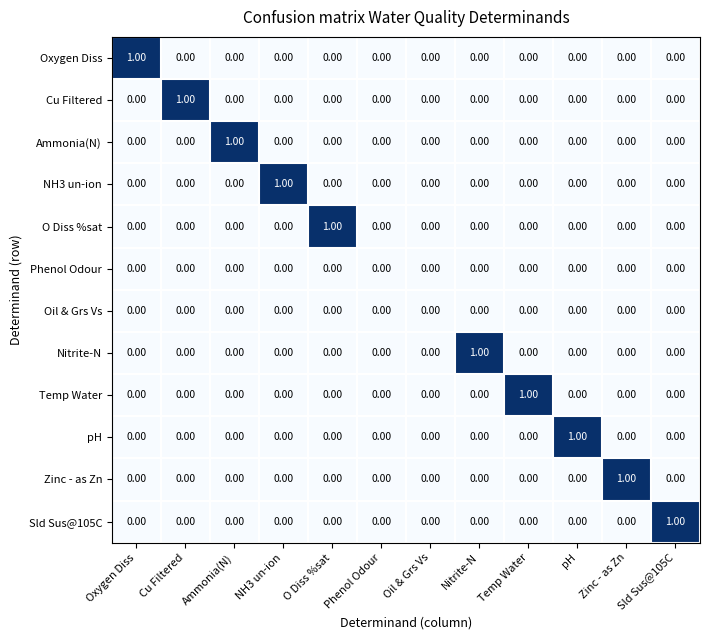

Rank the series at Nitrite-N from lowest to highest value.

Oxygen Diss, Cu Filtered, Ammonia(N), NH3 un-ion, O Diss %sat, Phenol Odour, Oil & Grs Vs, Temp Water, pH, Zinc - as Zn, Sld Sus@105C, Nitrite-N